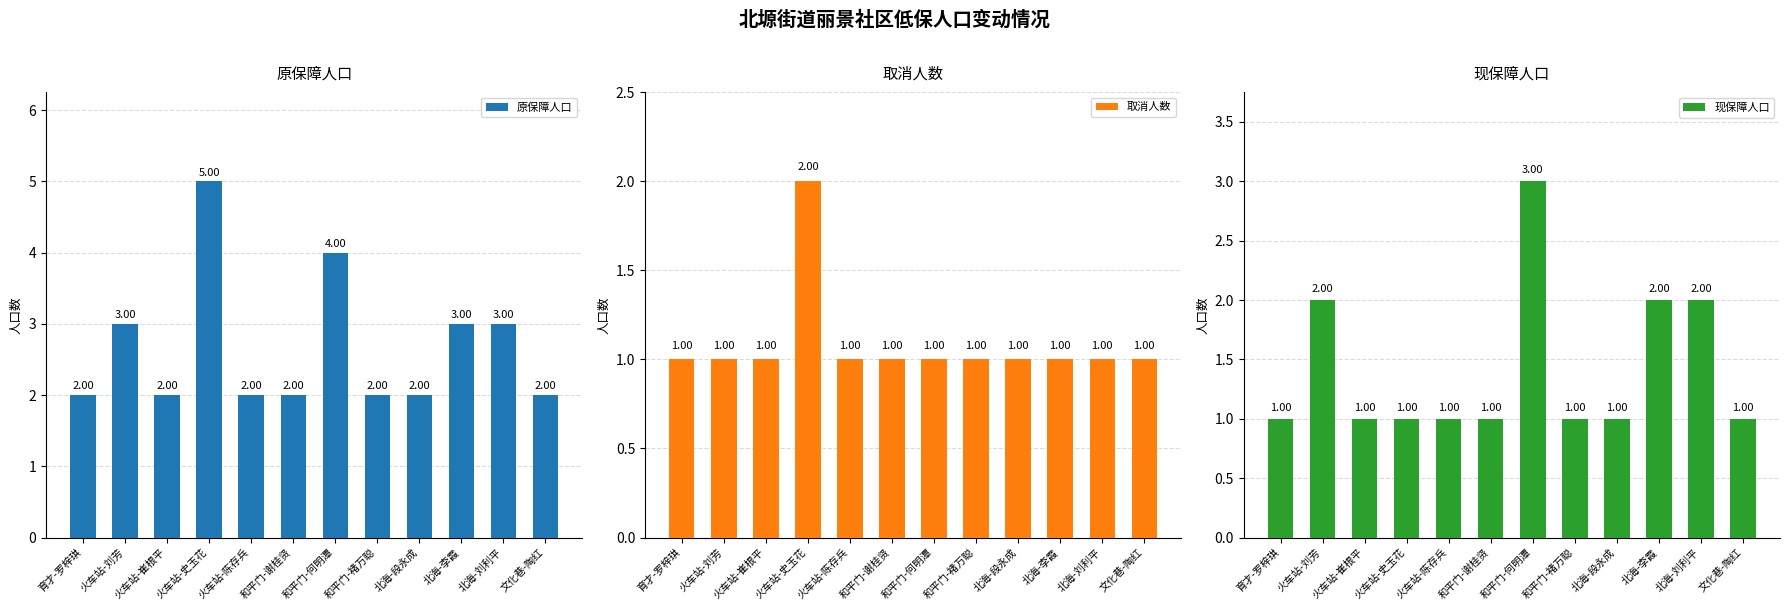

How many values in the 取消人数 series exceed 1?

1